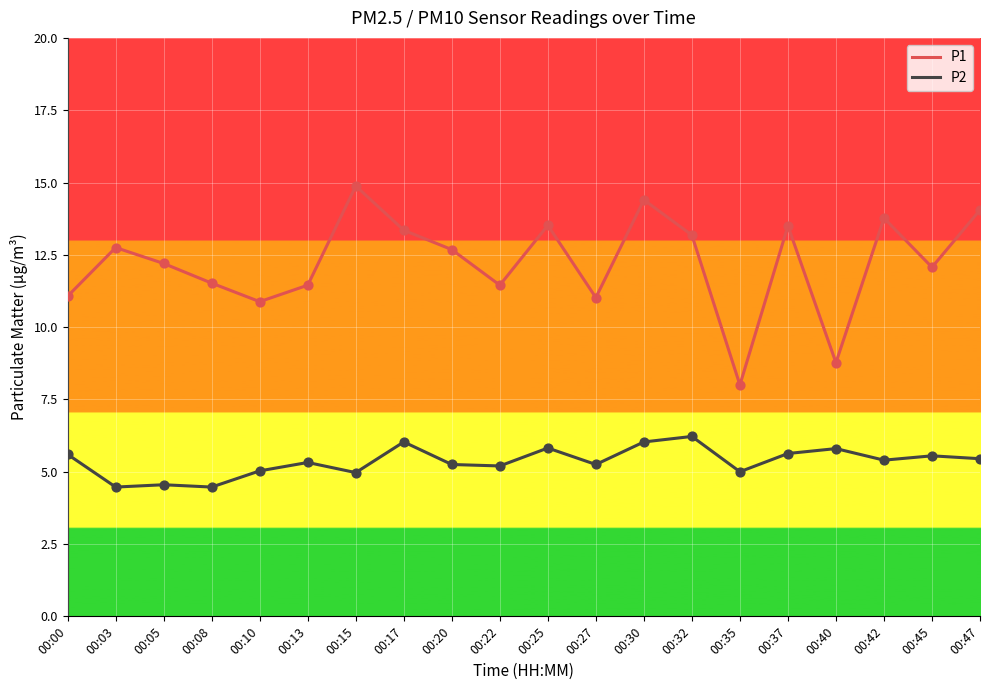

What is the difference between the highest and lowest values at 00:37?

7.9